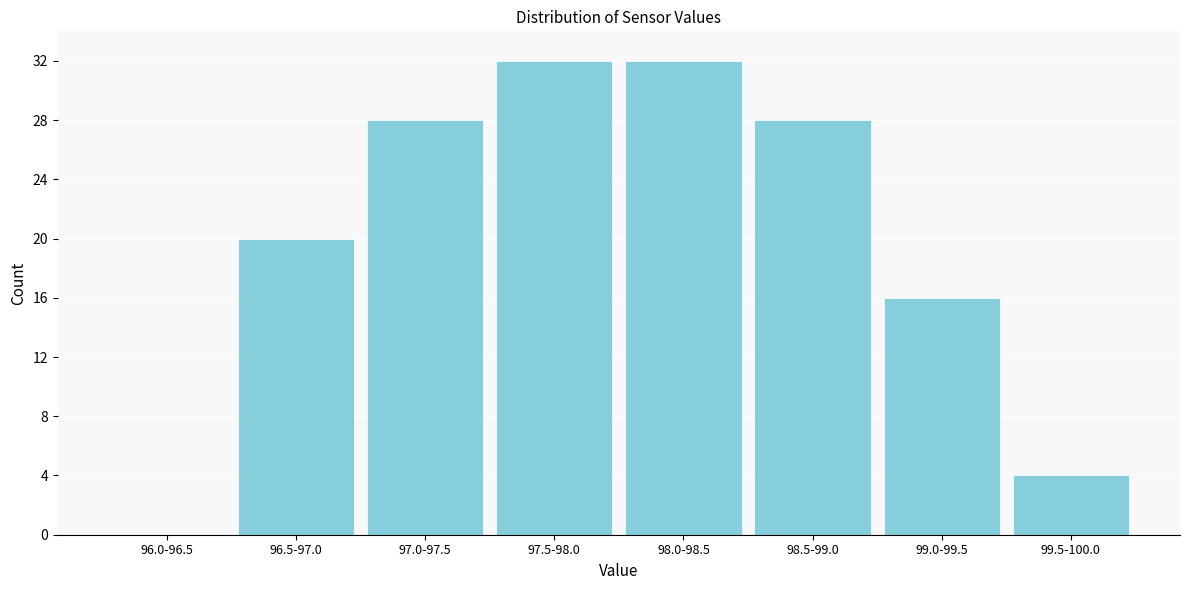

Reading left to right, transcribe all the data shown in this chart.

96.0-96.5=0	96.5-97.0=20	97.0-97.5=28	97.5-98.0=32	98.0-98.5=32	98.5-99.0=28	99.0-99.5=16	99.5-100.0=4